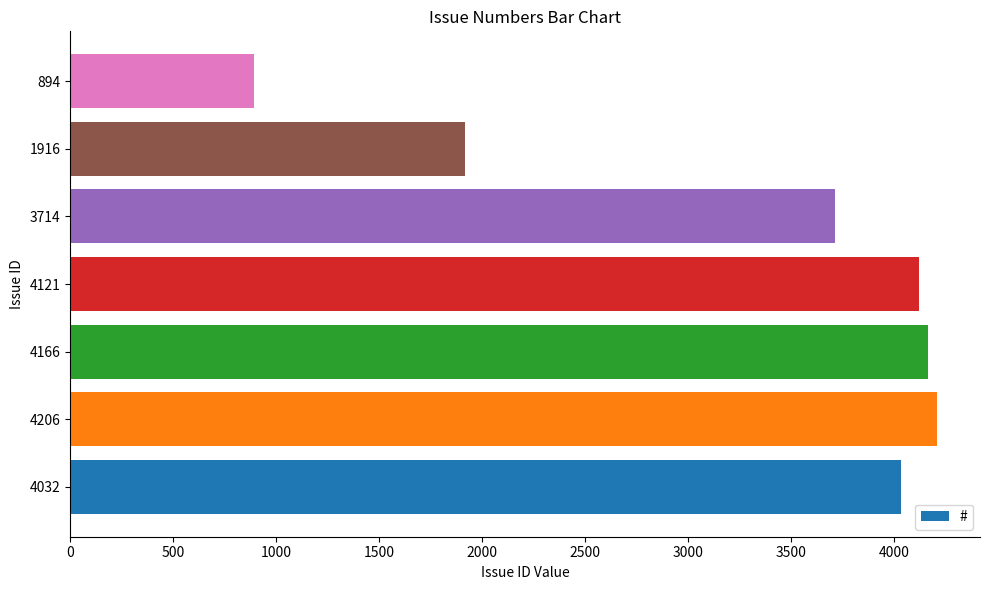

List the labels in order of value, largest first.

4206, 4166, 4121, 4032, 3714, 1916, 894